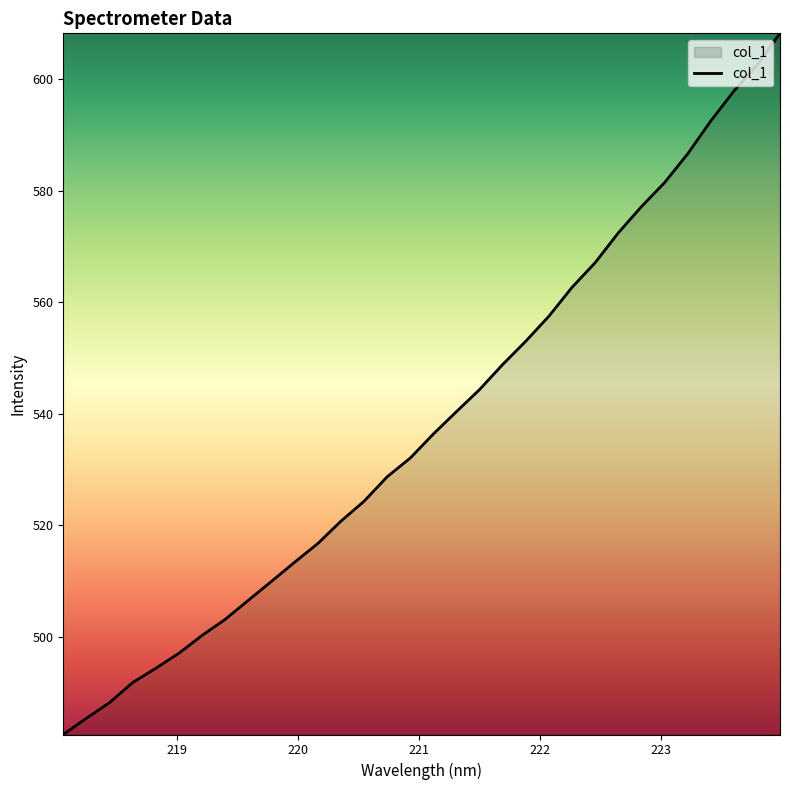

What is the greatest value displayed?

608.3